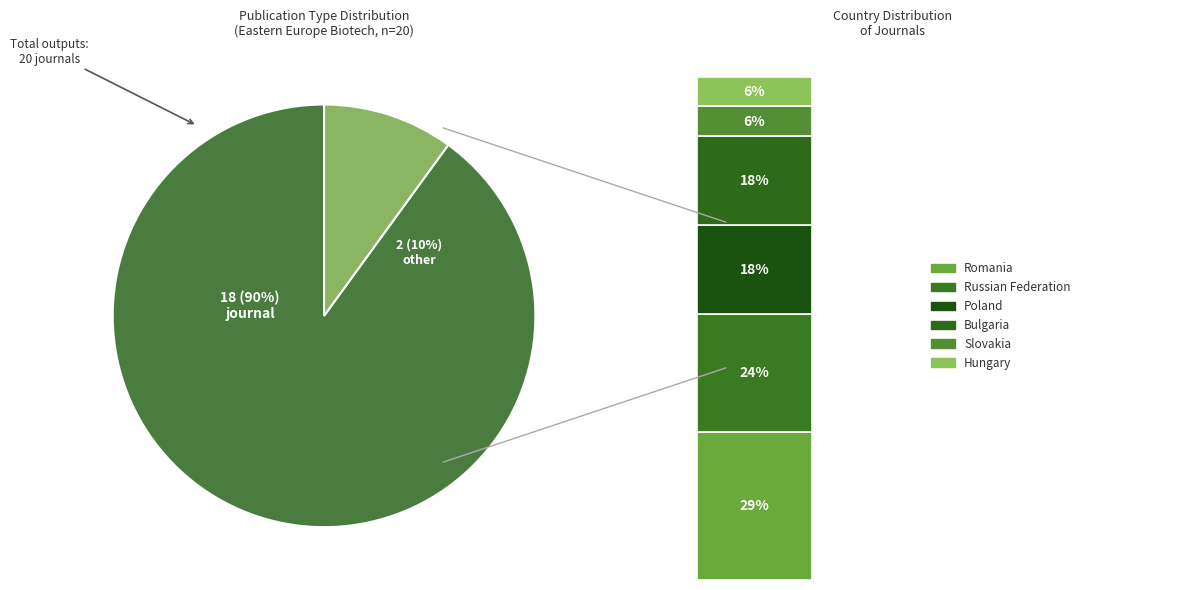

What is the largest slice in the pie chart?

journal